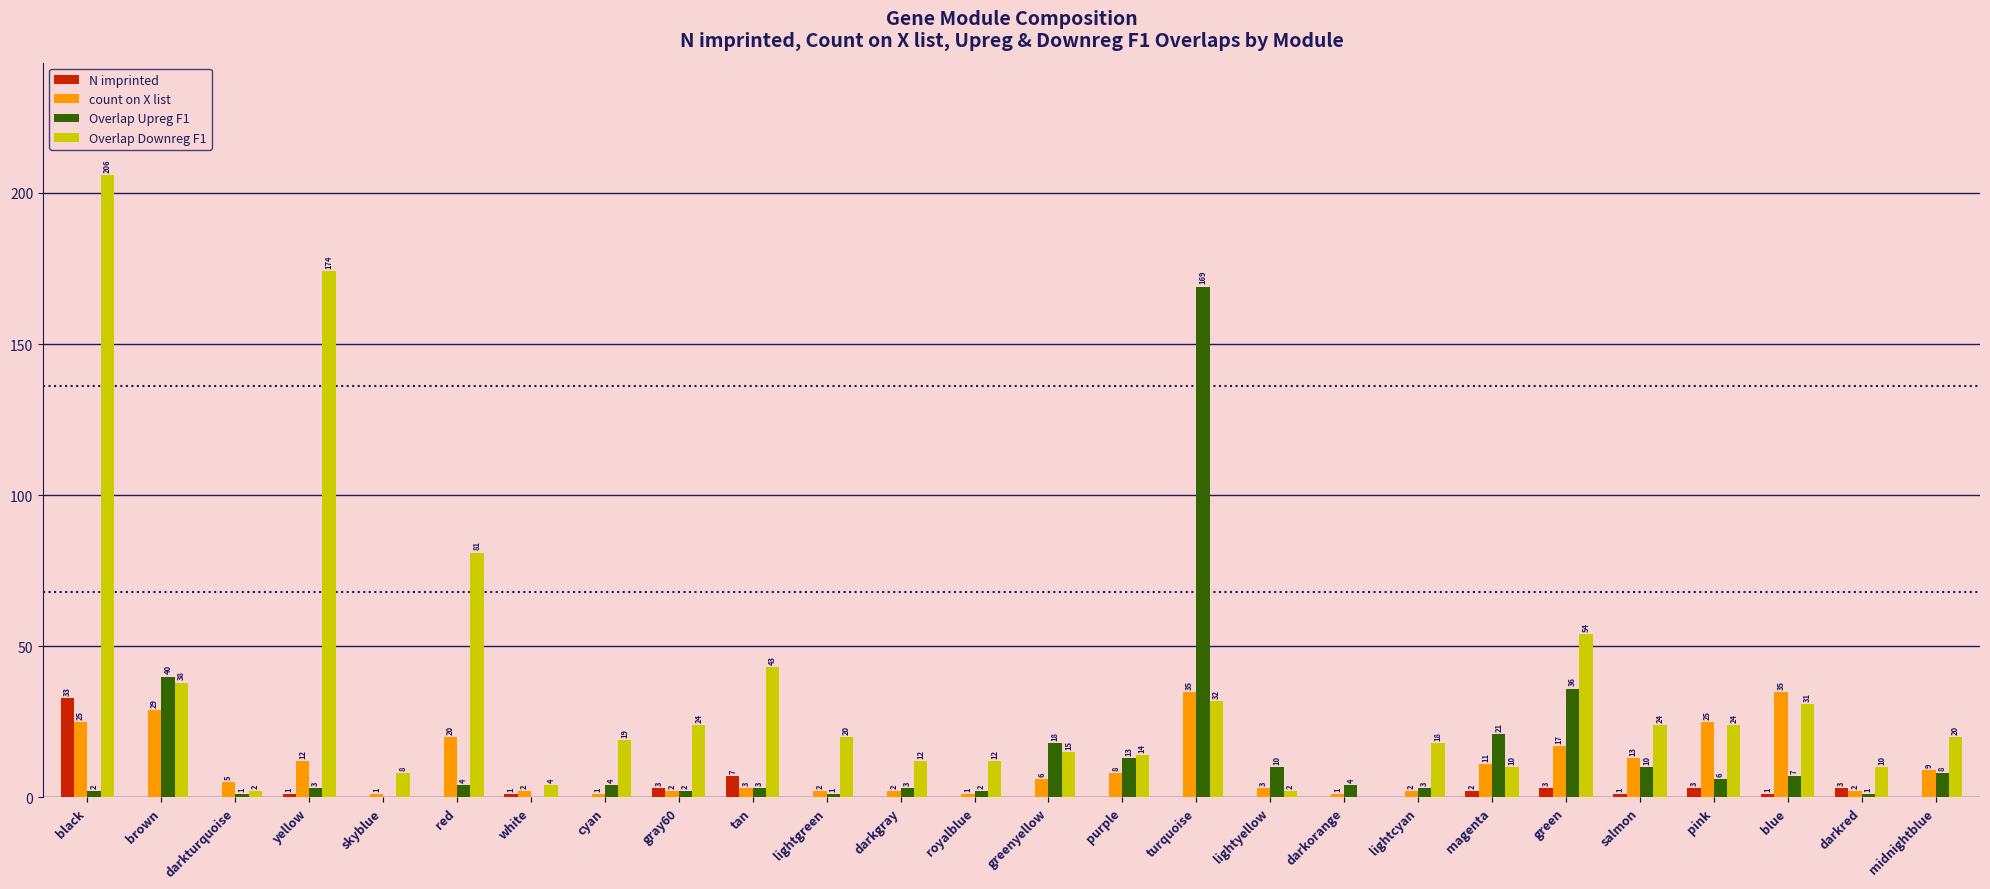

Which series has the largest range (max minus min)?

Overlap Downreg F1